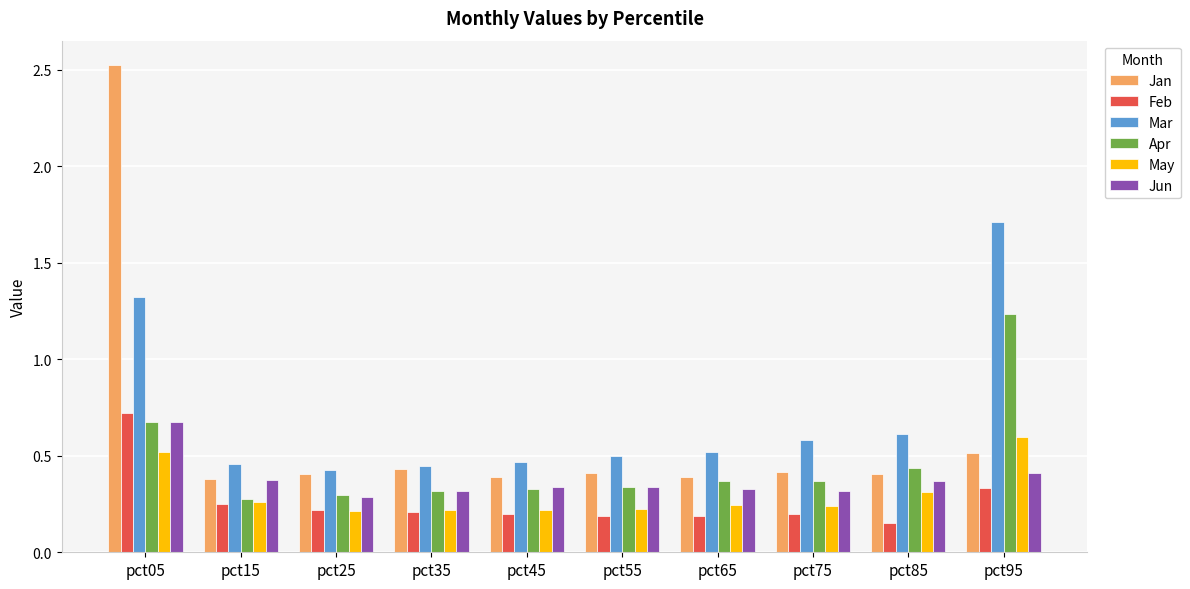

What is the maximum value shown in the chart?

2.5